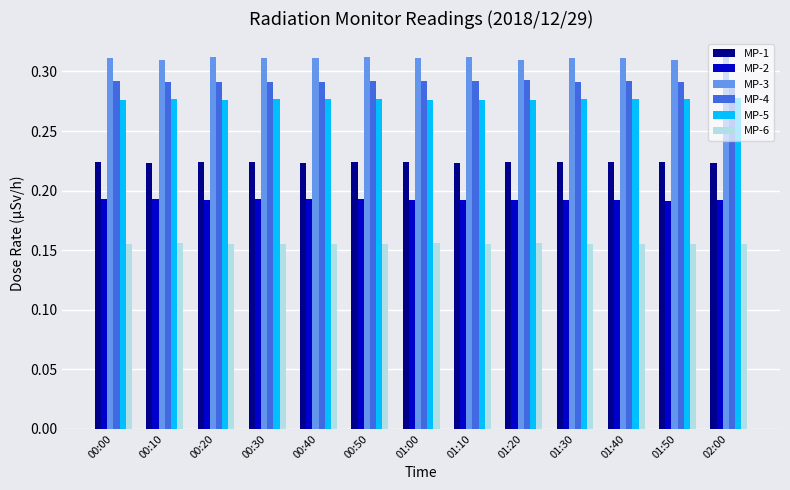

How many bars are there in total?

78